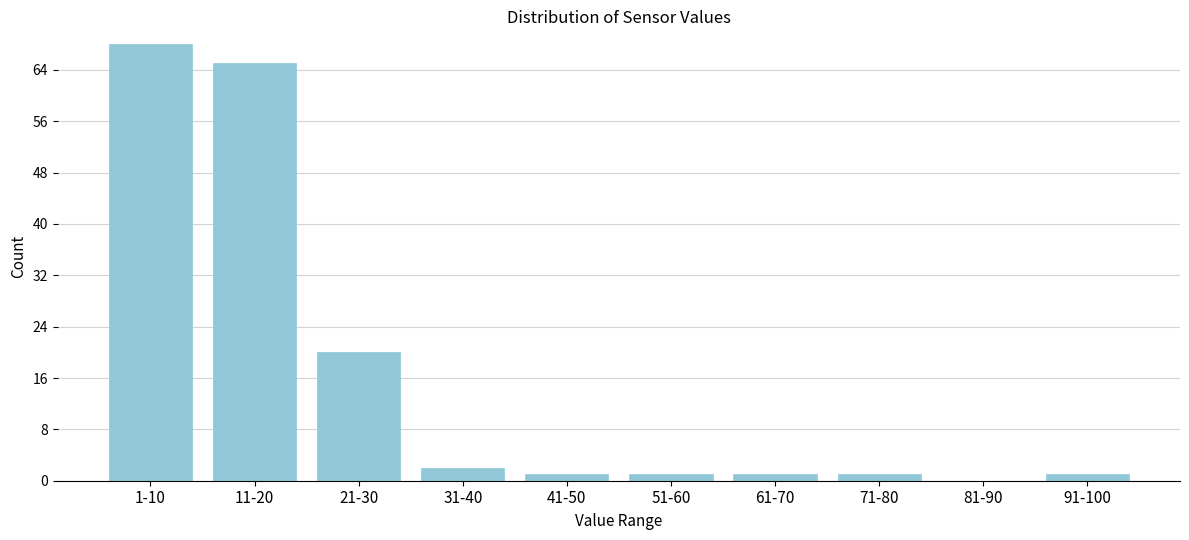

Reading left to right, extract all data points from this chart.

1-10=68	11-20=65	21-30=20	31-40=2	41-50=1	51-60=1	61-70=1	71-80=1	81-90=0	91-100=1